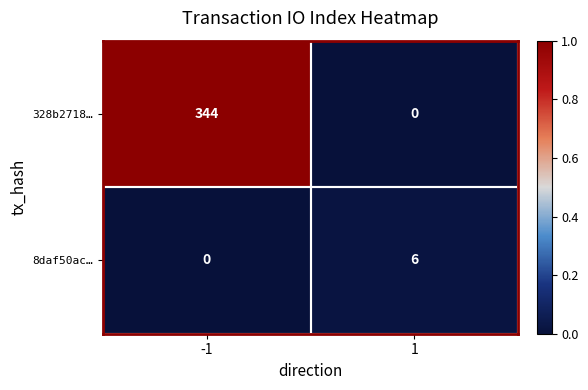

True or false: 8daf50ac… has a value of 6 at 1.

True